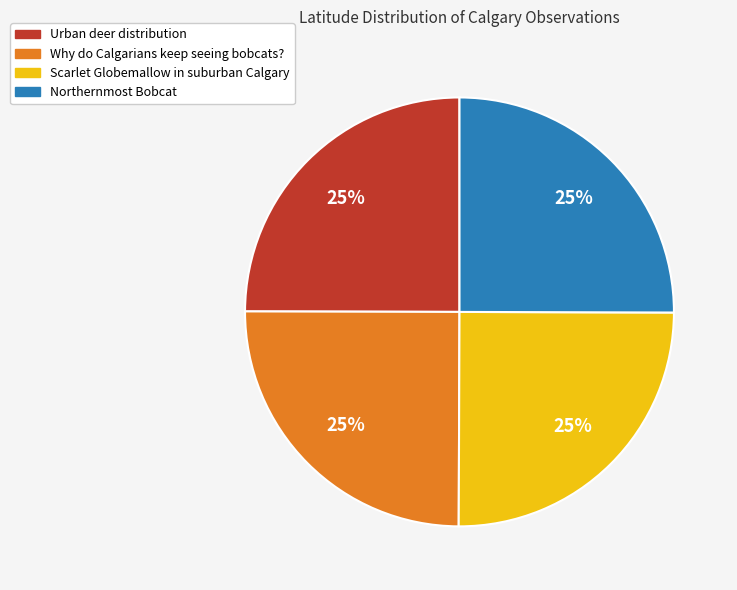

Does Northernmost Bobcat represent more than half of the total?

No